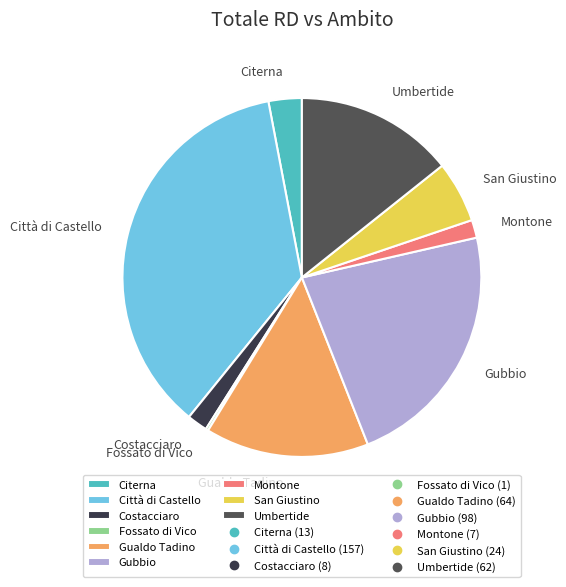

Is the sum of Montone and Citerna greater than half?

No